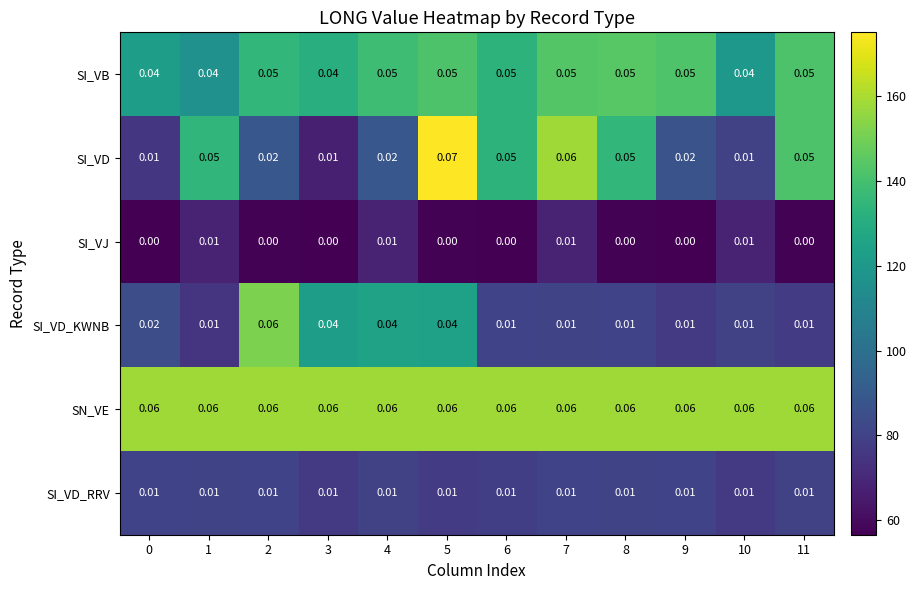

At which category is the sum across all series the highest?

5